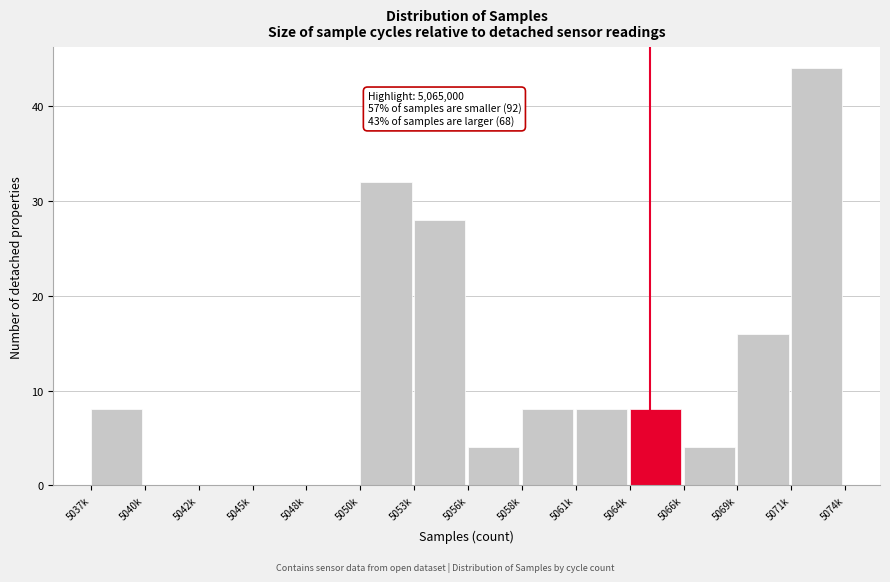

Reading left to right, extract all data points from this chart.

5037k=8	5040k=0	5042k=0	5045k=0	5048k=0	5050k=32	5053k=28	5056k=4	5058k=8	5061k=8	5064k=8	5066k=4	5069k=16	5071k=44